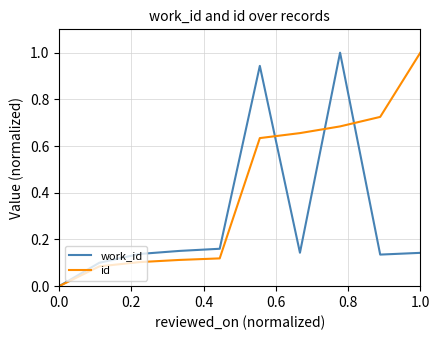

What is the maximum value for id?

1.0